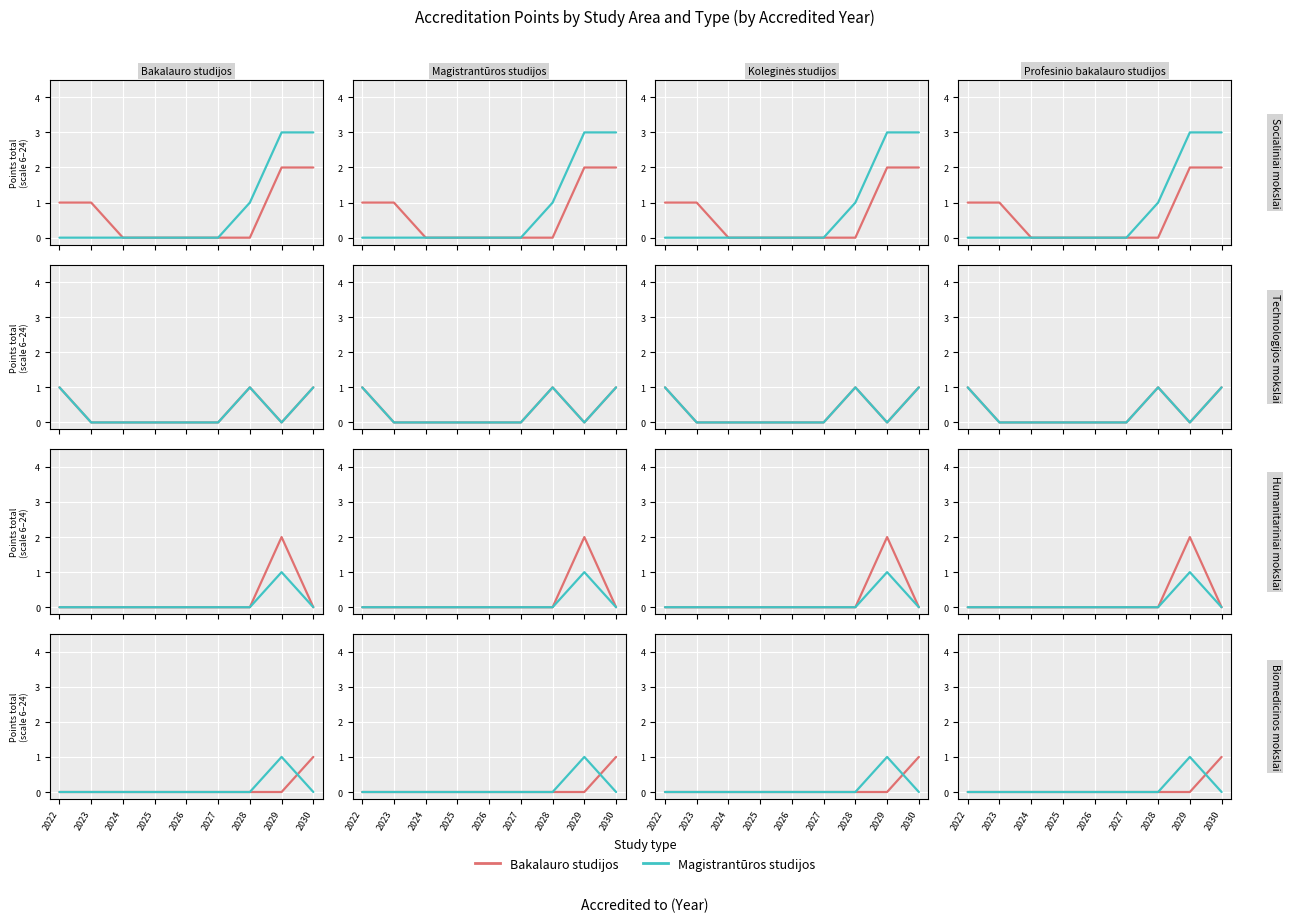

Which has a higher value, 2027 or 2030?

2030